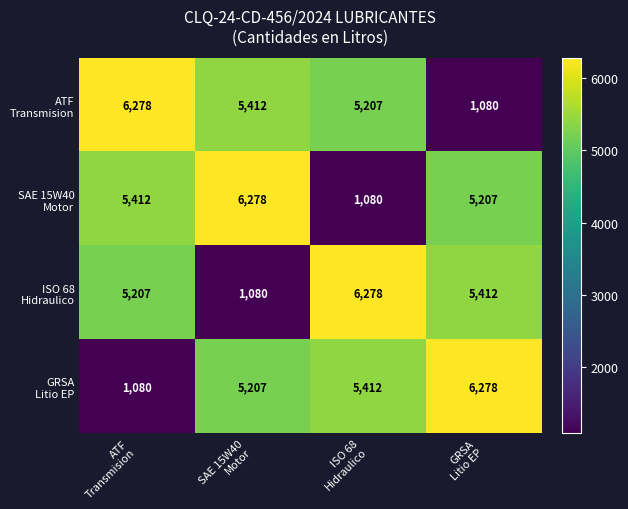

What is the greatest value displayed?

6278